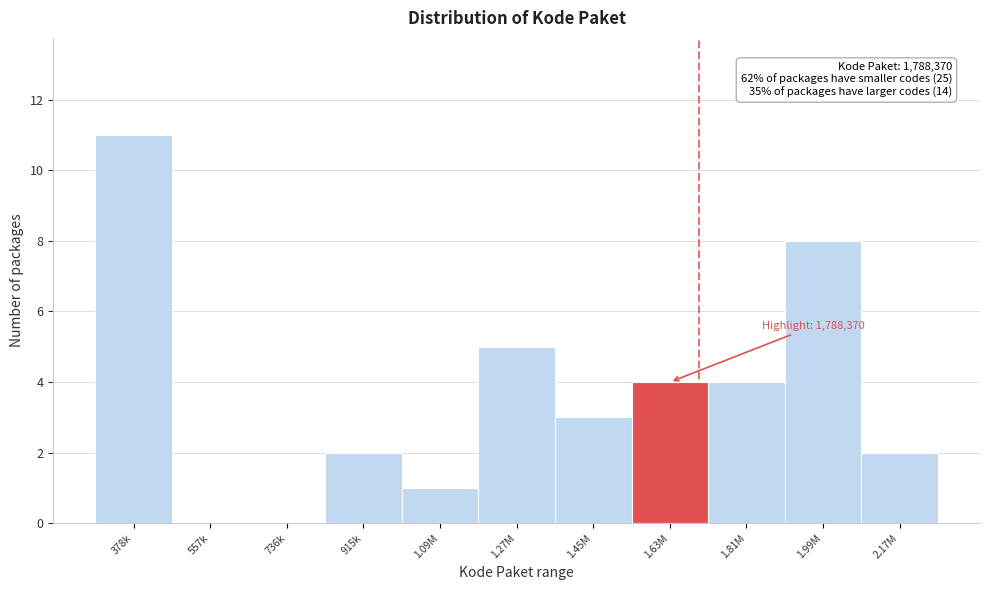

Reading left to right, what are all the values shown in this chart?

378k=11	557k=0	736k=0	915k=2	1.09M=1	1.27M=5	1.45M=3	1.63M=4	1.81M=4	1.99M=8	2.17M=2